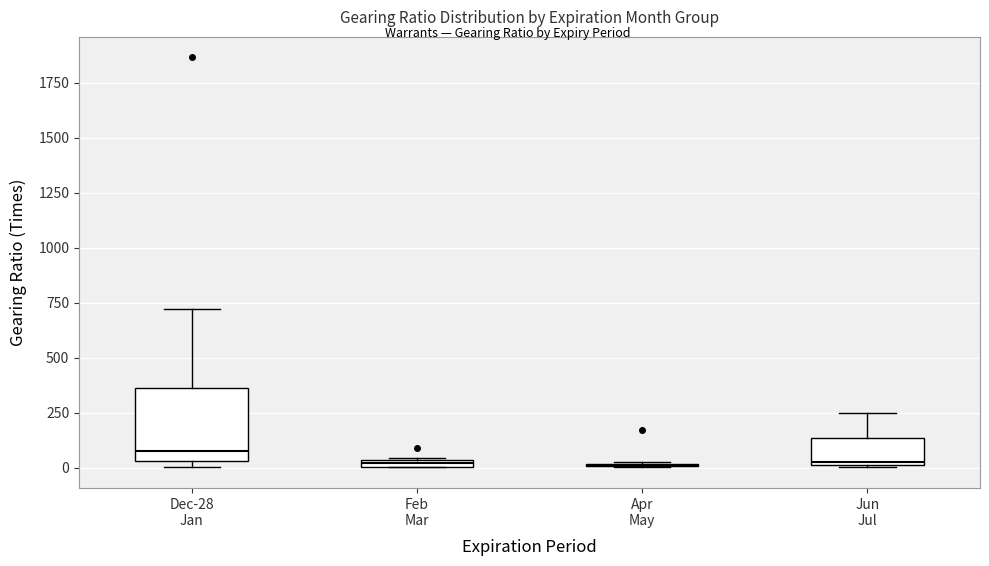

Comparing the boxes themselves (not the whiskers), which one is the tallest?

Dec-28 Jan